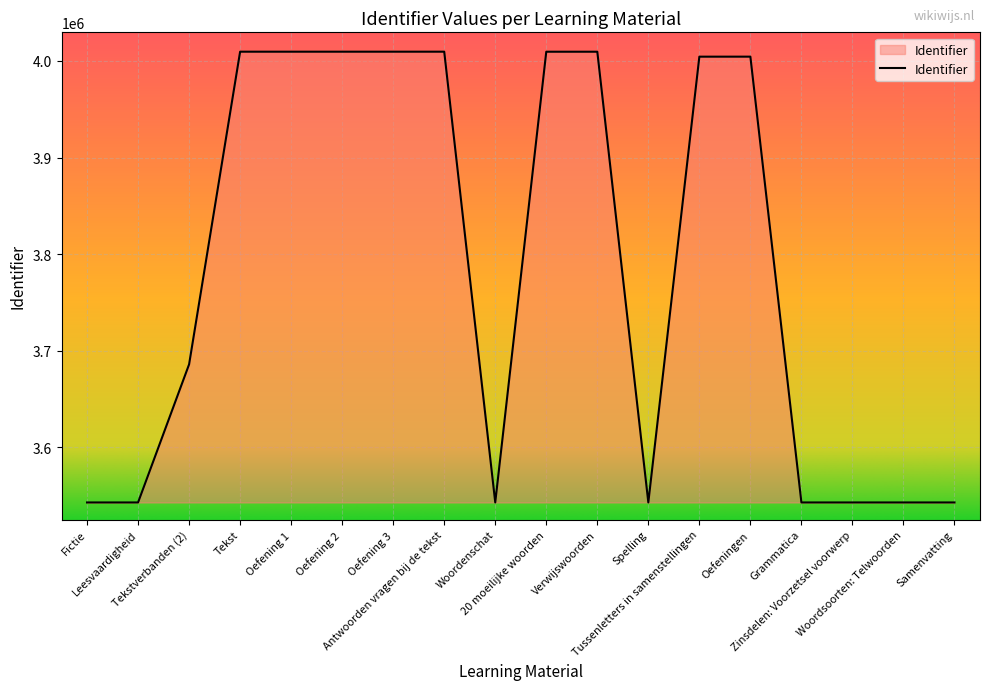

Count the number of data series in this chart.

1